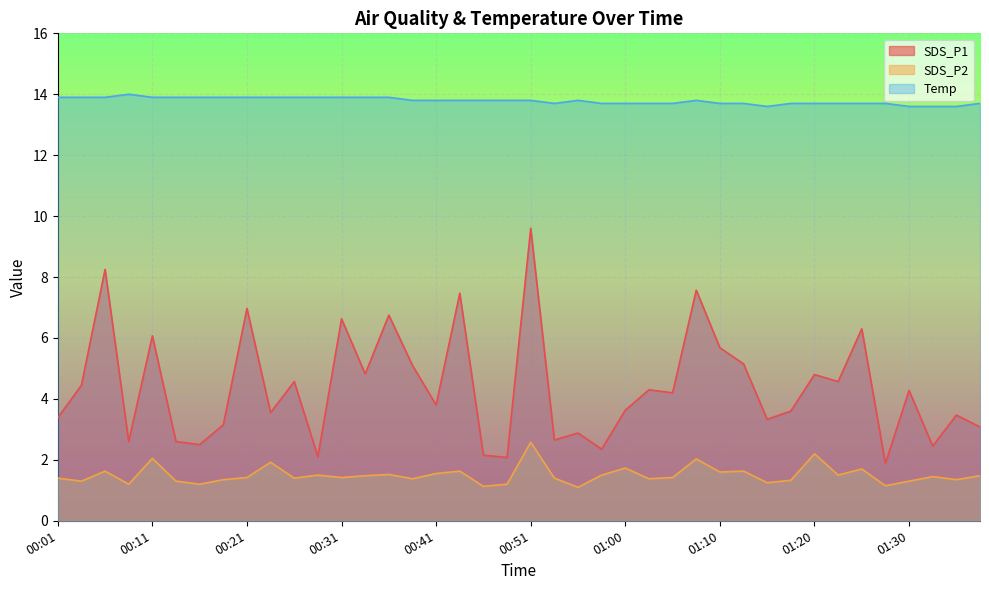

What is the label of the 28th point from the right?

00:31